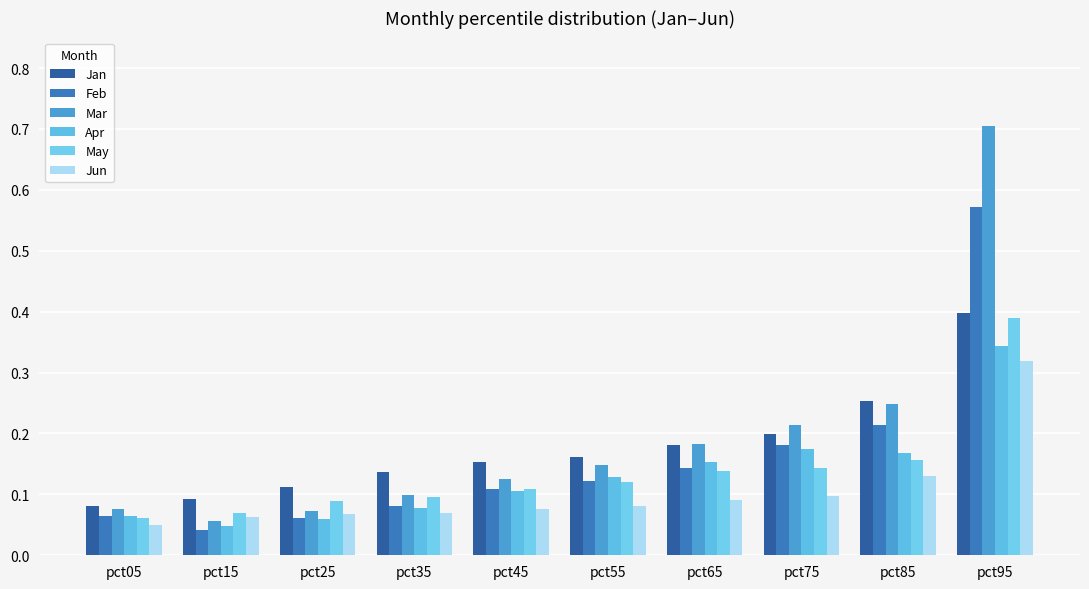

What are all the series names shown in the legend?

Jan, Feb, Mar, Apr, May, Jun